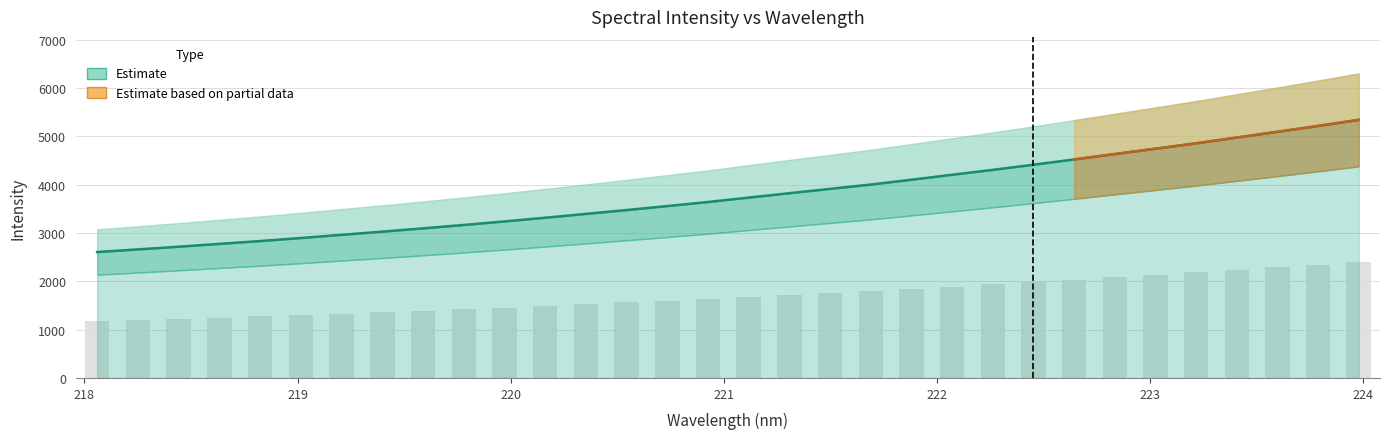

What is the label of the 16th bar from the left?

221